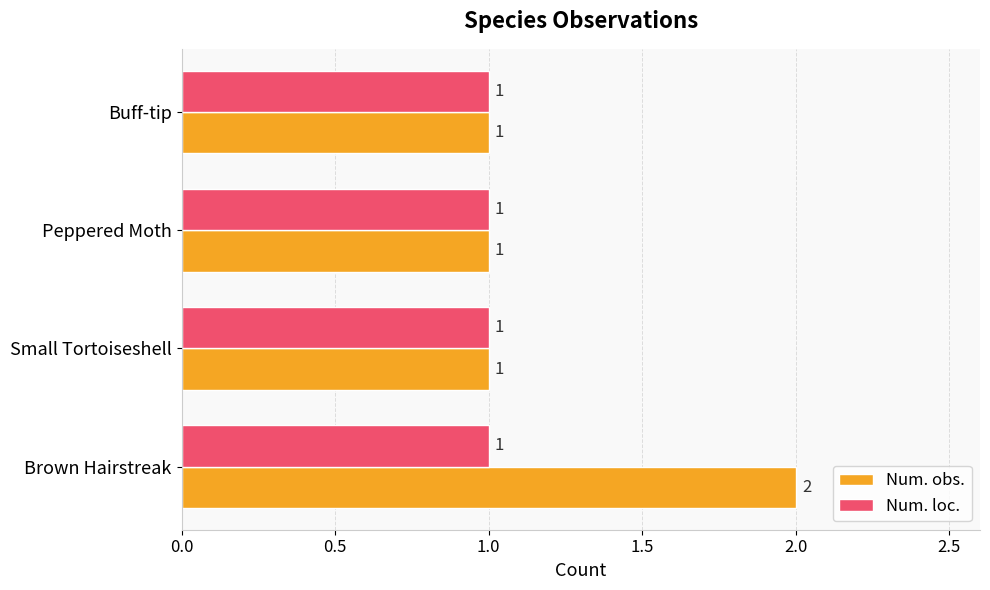

Which series has the largest total across all categories?

Num. obs.